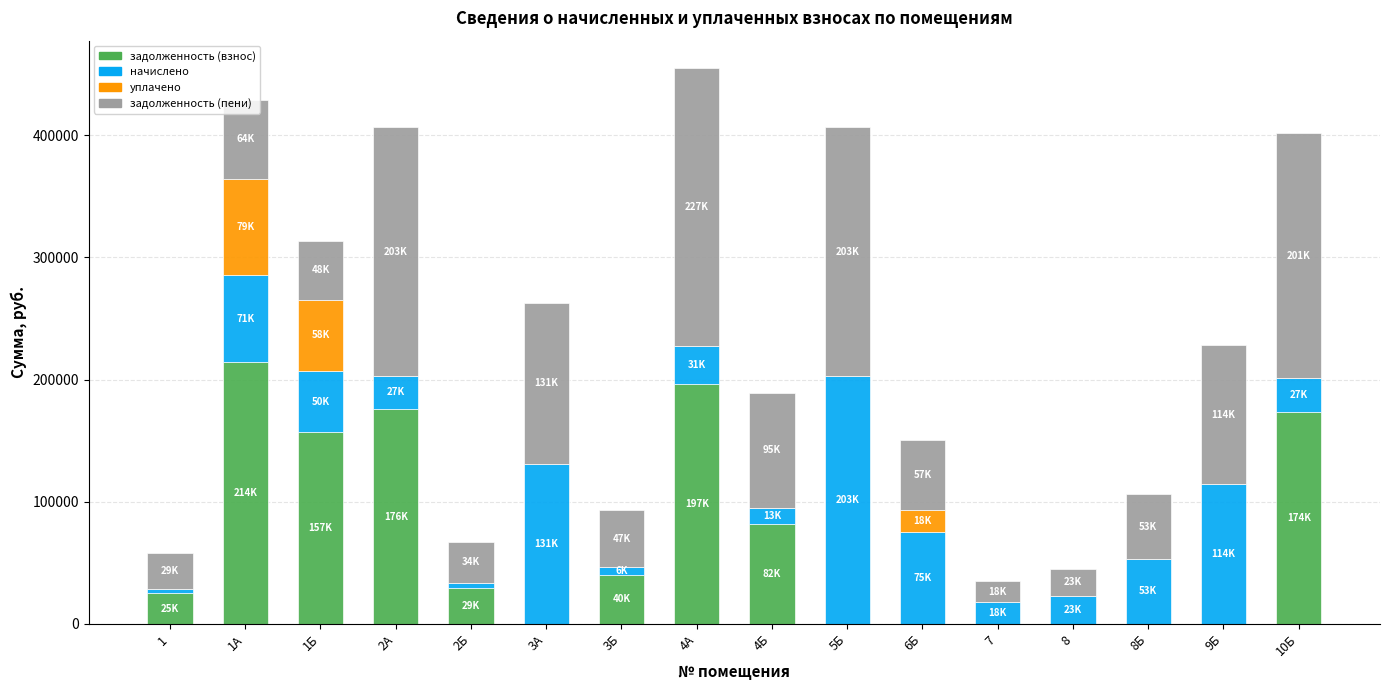

The value of задолженность (взнос) at 8 is -99104.6. True or false?

False